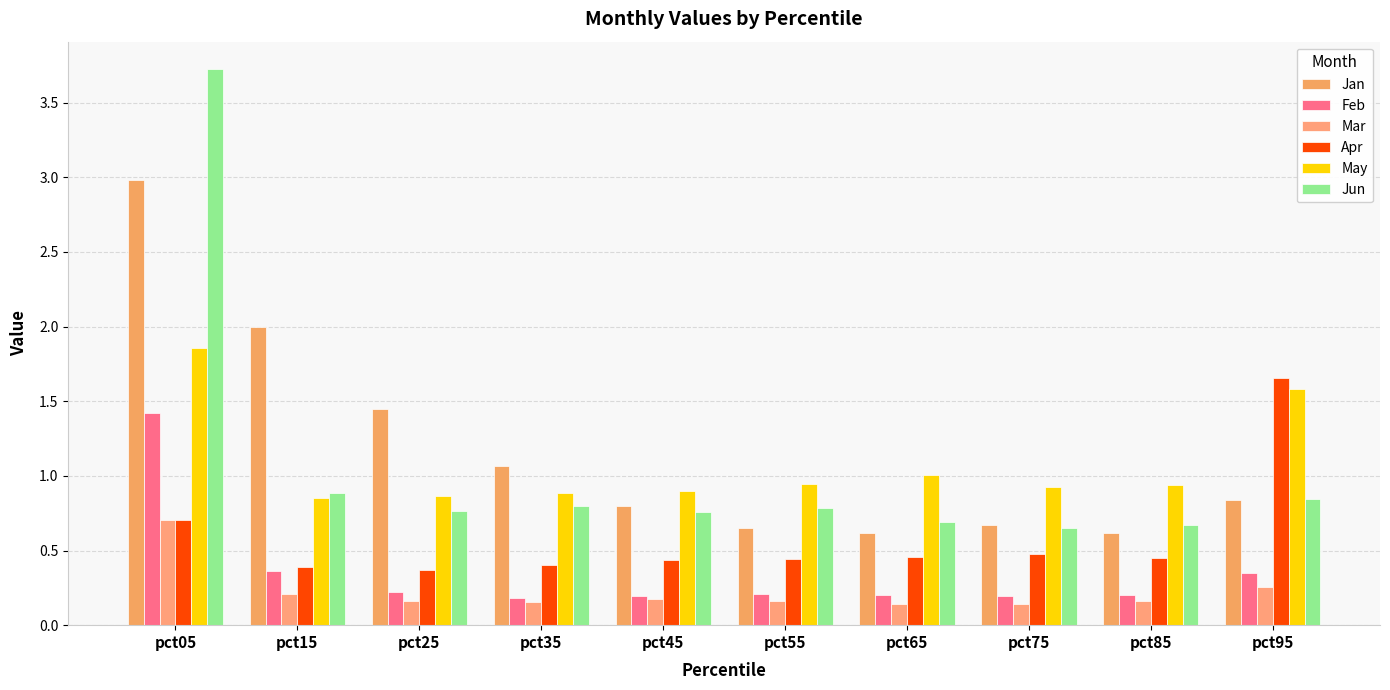

Are the bars grouped side by side (vs. stacked)?

Yes